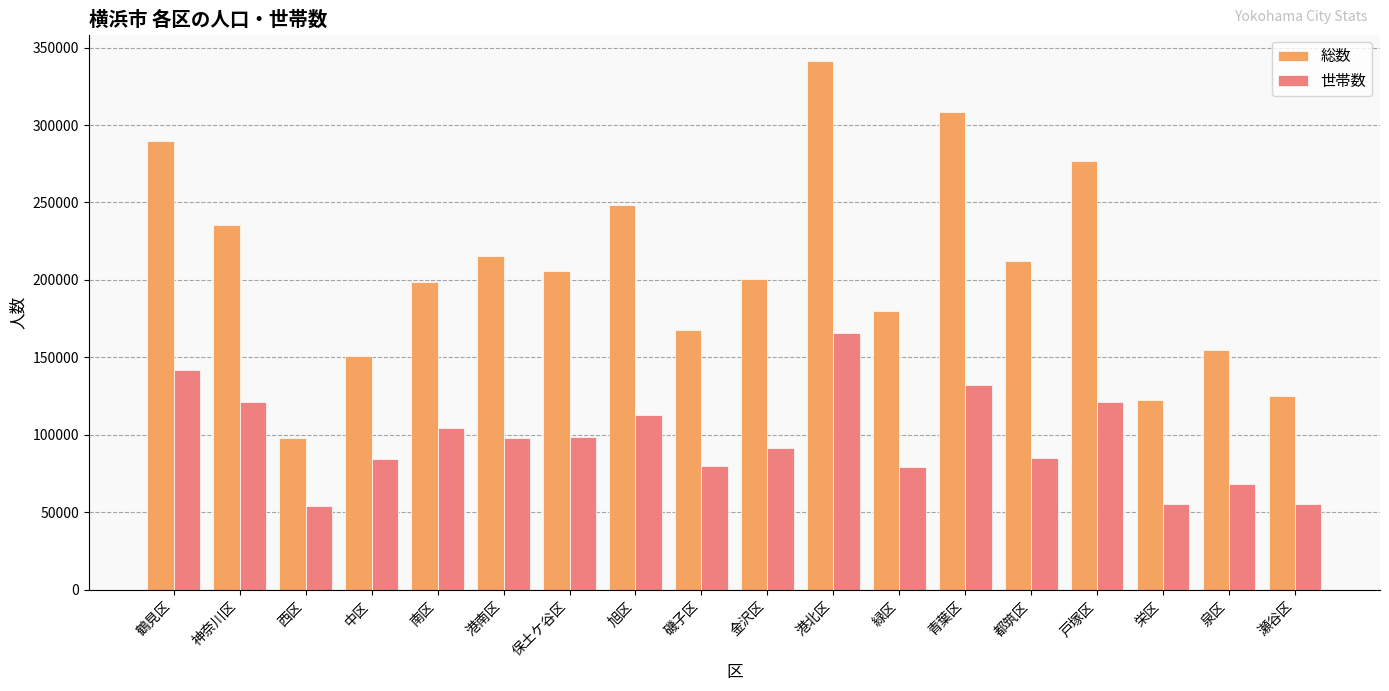

Is it true that 総数 equals 154846 at 泉区?

True